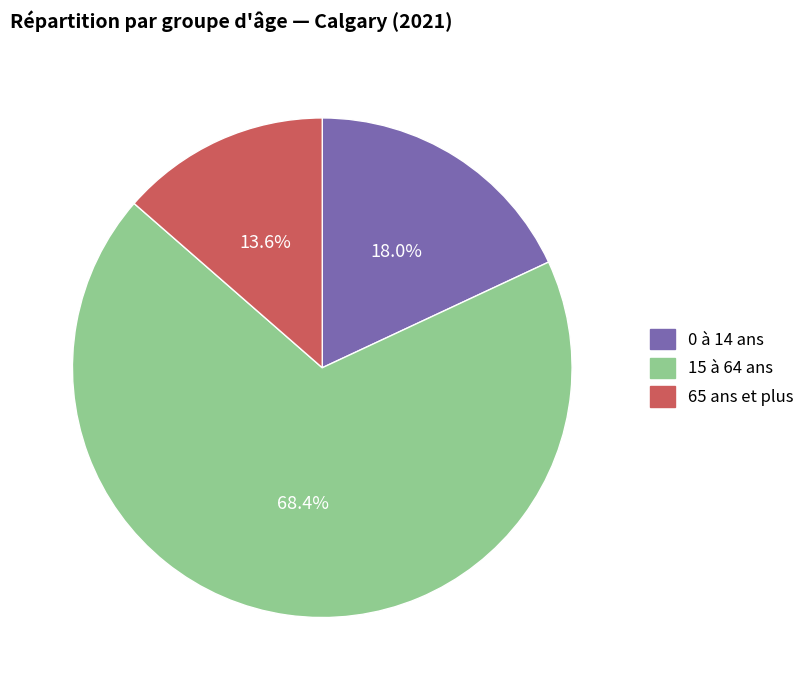

Rank the categories by value from highest to lowest.

15 à 64 ans, 0 à 14 ans, 65 ans et plus